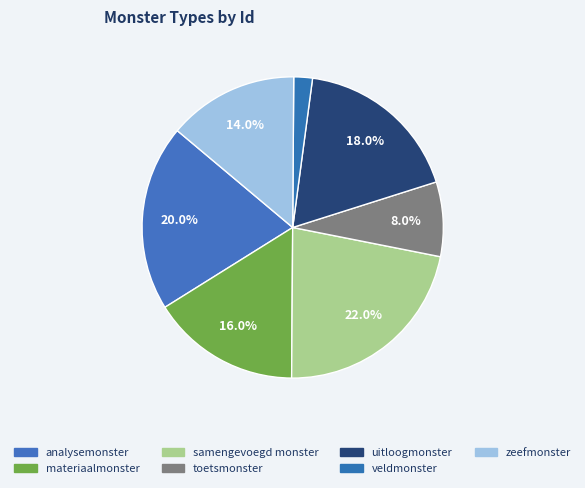

The toetsmonster slice represents 21% of the pie. True or false?

False